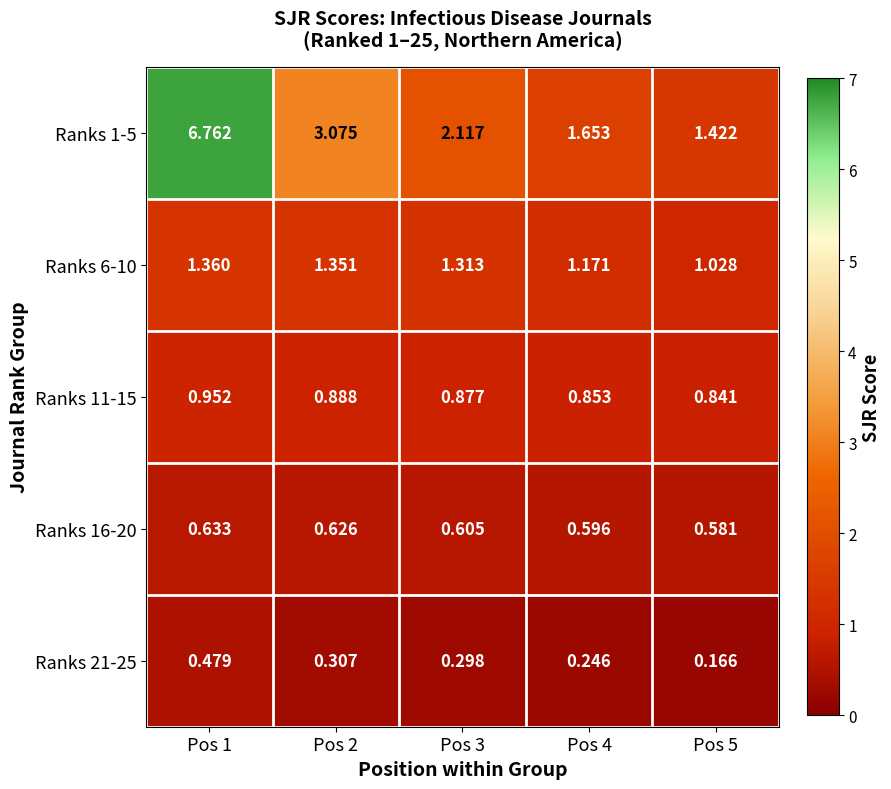

How many data points does each series have?

5